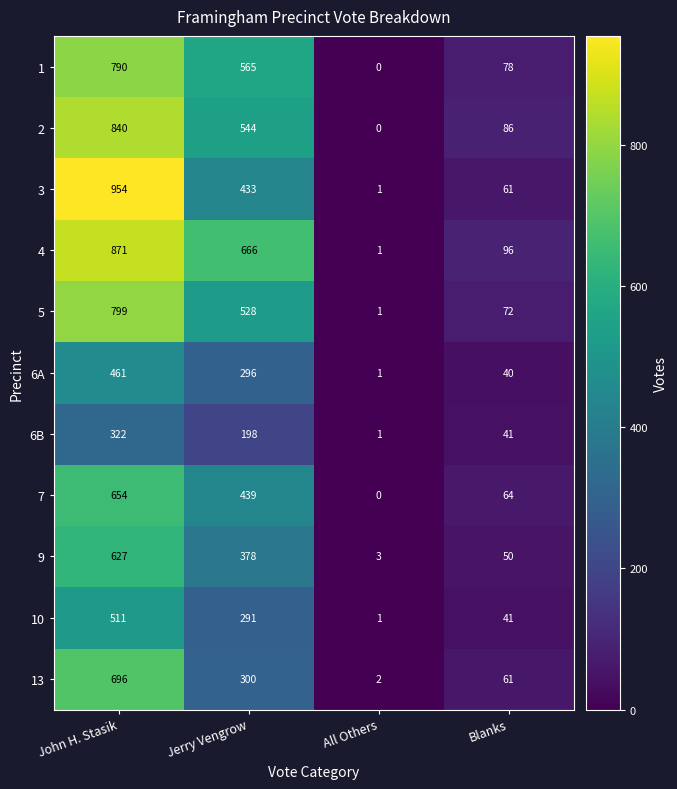

What is the difference between the 6A values at Blanks and All Others?

39